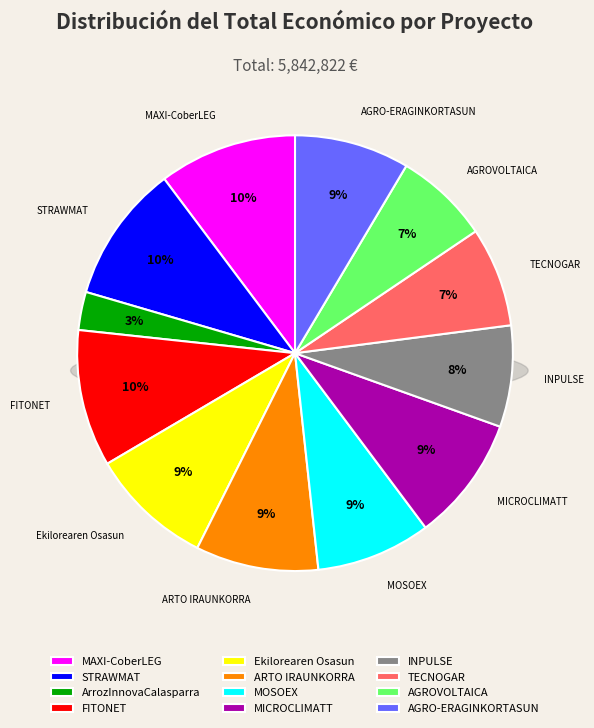

Rank the categories by value from highest to lowest.

MAXI-CoberLEG, STRAWMAT, FITONET, MICROCLIMATT, Ekilorearen Osasun, ARTO IRAUNKORRA, AGRO-ERAGINKORTASUN, MOSOEX, INPULSE, TECNOGAR, AGROVOLTAICA, ArrozInnovaCalasparra